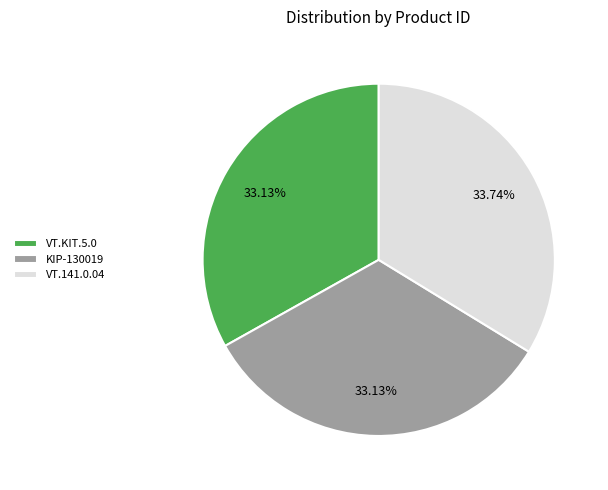

Combined, do VT.141.0.04 and VT.KIT.5.0 account for over 50%?

Yes